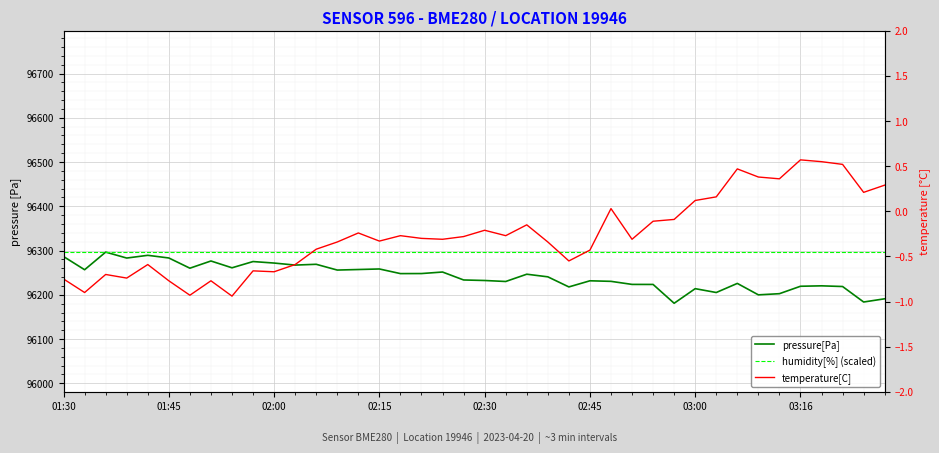

What are all the series names shown in the legend?

pressure[Pa], humidity[%] (scaled), temperature[C]